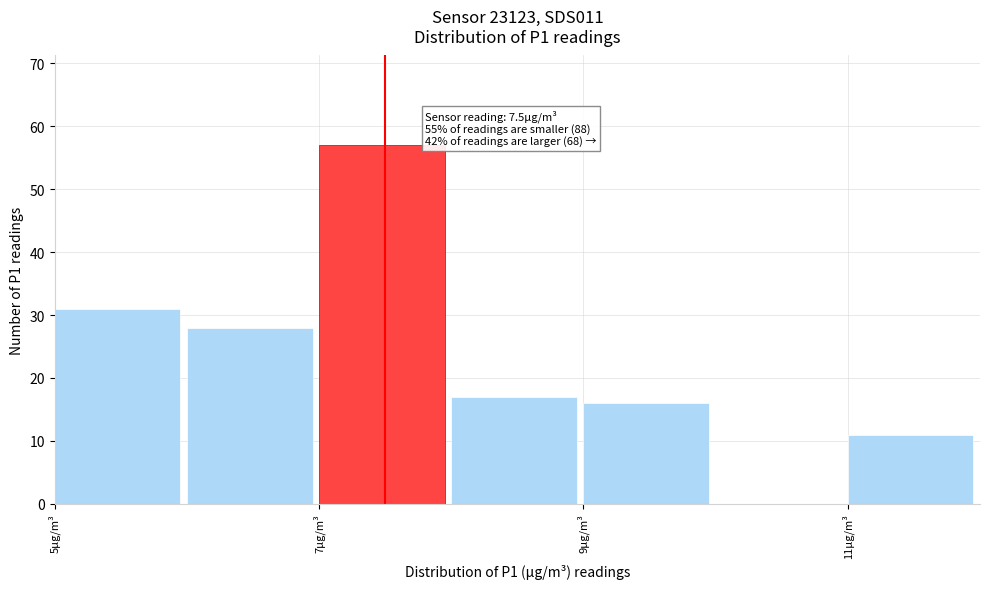

Which range on the x-axis has the tallest bar?

7 to 8